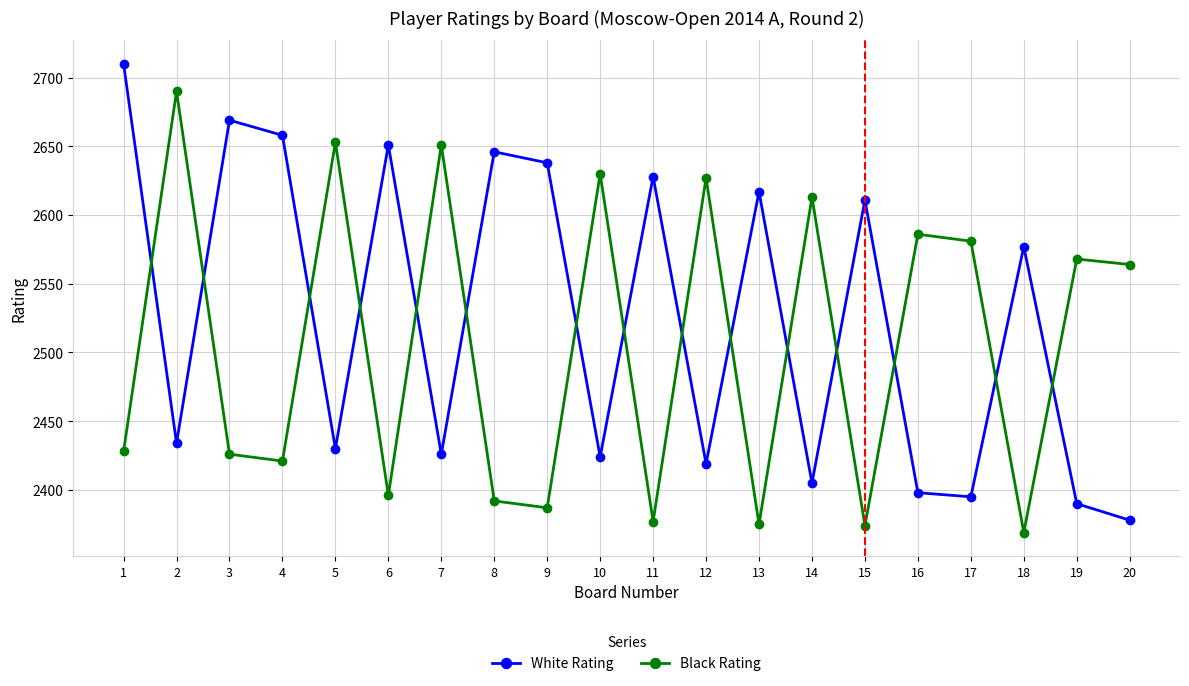

Which category has the lowest value across all series?

18